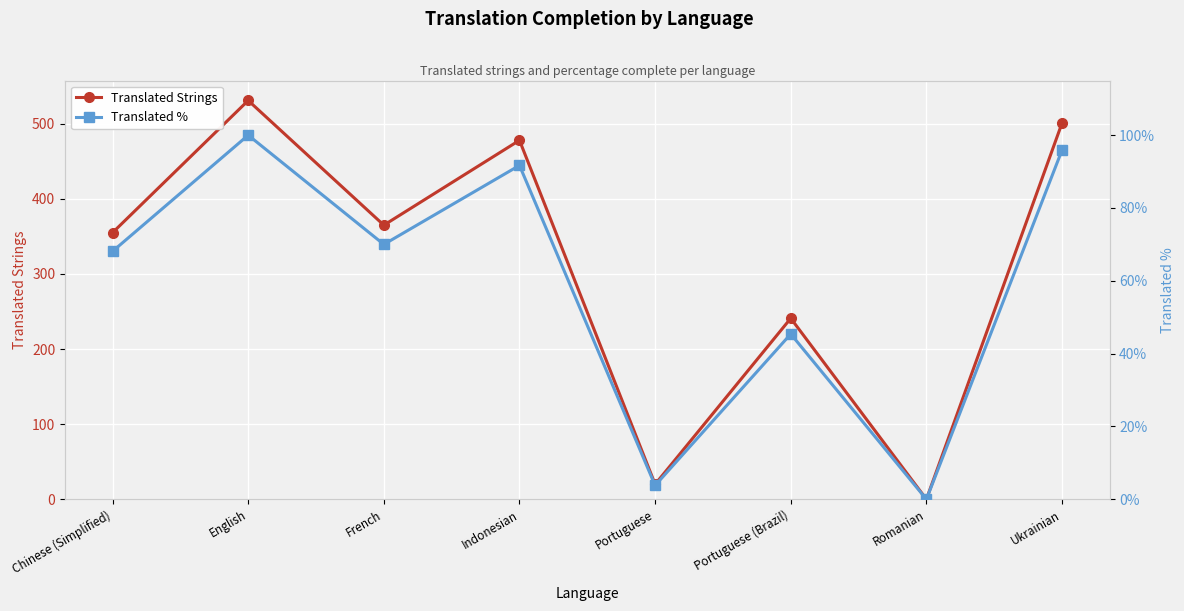

Which series changed the most between Chinese (Simplified) and Romanian?

Translated Strings